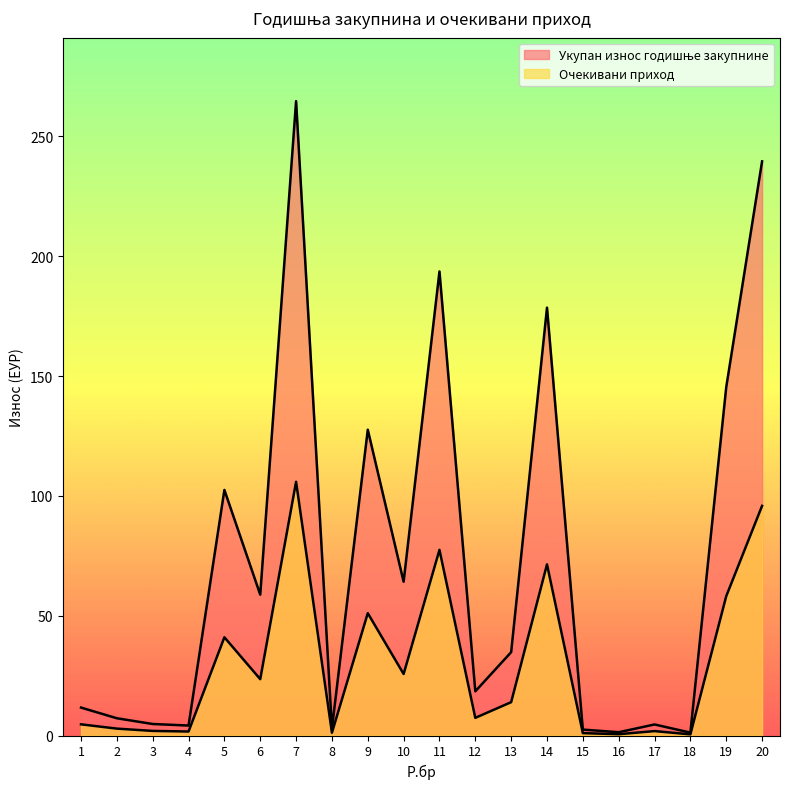

Reading left to right, transcribe all the data shown in this chart.

Укупан износ годишње закупнине: 11.7	7.2	4.8	4.2	102.5	58.8	264.7	2.9	127.6	64.2	193.6	18.4	34.8	178.5	2.5	1.4	4.6	1.2	145.3	239.6
Очекивани приход: 4.7	2.9	1.9	1.7	41.0	23.5	105.9	1.2	51.0	25.7	77.5	7.4	13.9	71.4	1.0	0.5	1.8	0.5	58.1	95.8